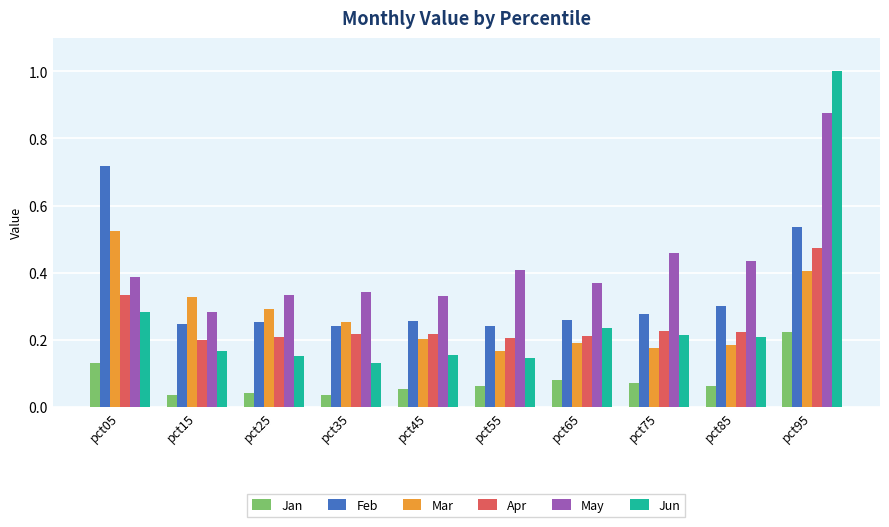

Is it true that Mar equals 0.1 at pct25?

False